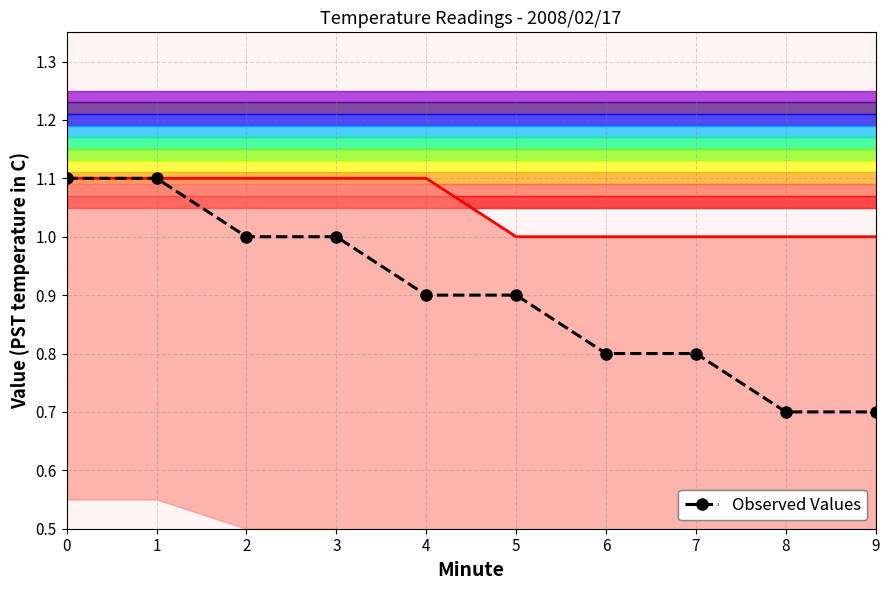

What is the greatest value displayed?

1.1